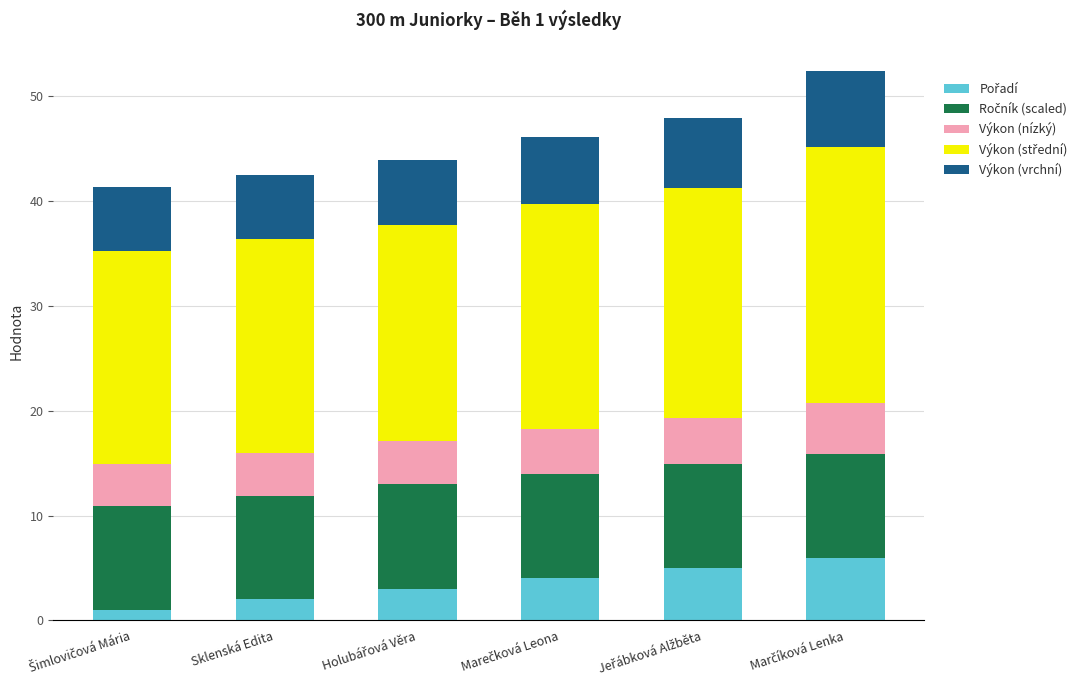

What is the total value across all series at Sklenská Edita?

42.5